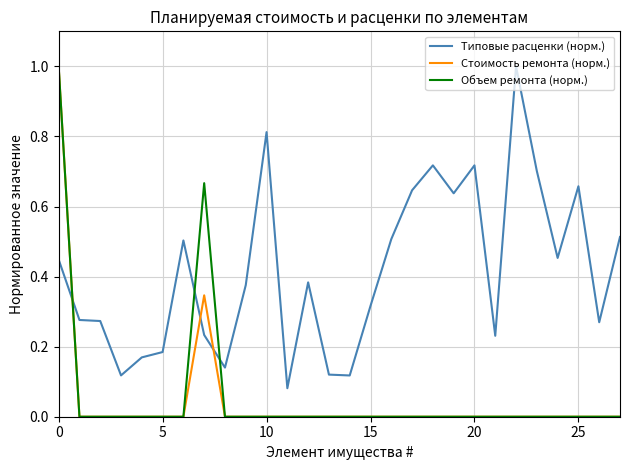

True or false: Типовые расценки (норм.) and Стоимость ремонта (норм.) intersect in this chart.

True